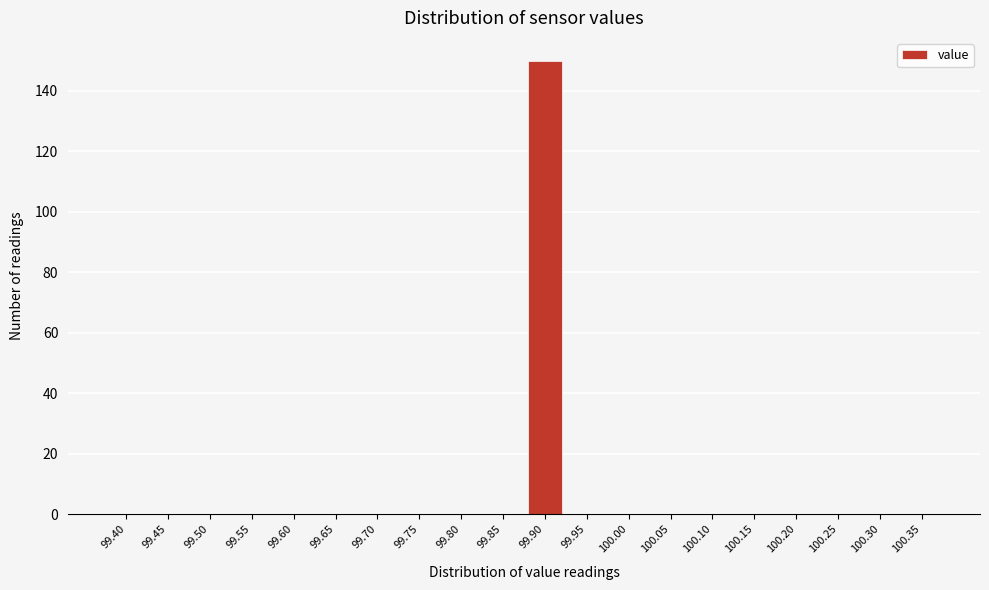

Reading right to left, transcribe all the data shown in this chart.

100.35=0	100.30=0	100.25=0	100.20=0	100.15=0	100.10=0	100.05=0	100.00=0	99.95=0	99.90=150	99.85=0	99.80=0	99.75=0	99.70=0	99.65=0	99.60=0	99.55=0	99.50=0	99.45=0	99.40=0